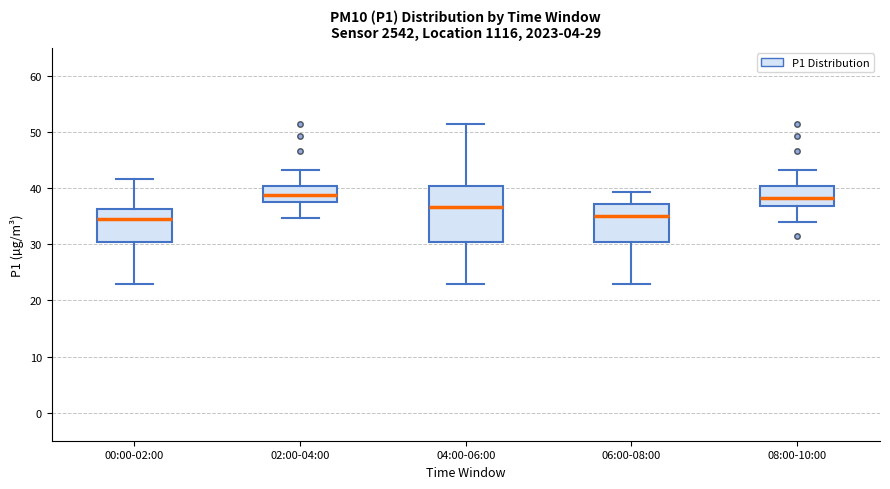

Which box is the tallest, from its lower edge to its upper edge?

04:00-06:00